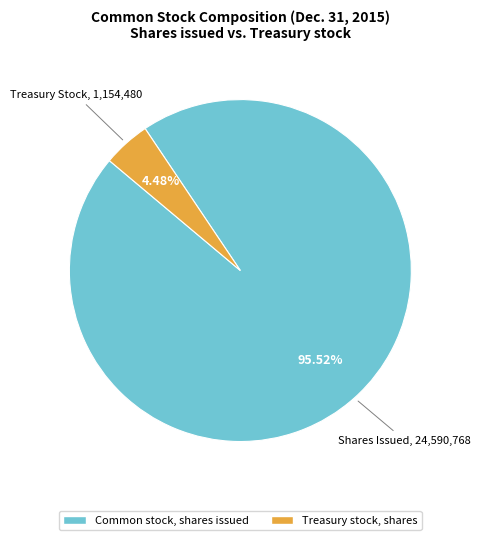

The Common stock, shares issued slice represents 83% of the pie. True or false?

False